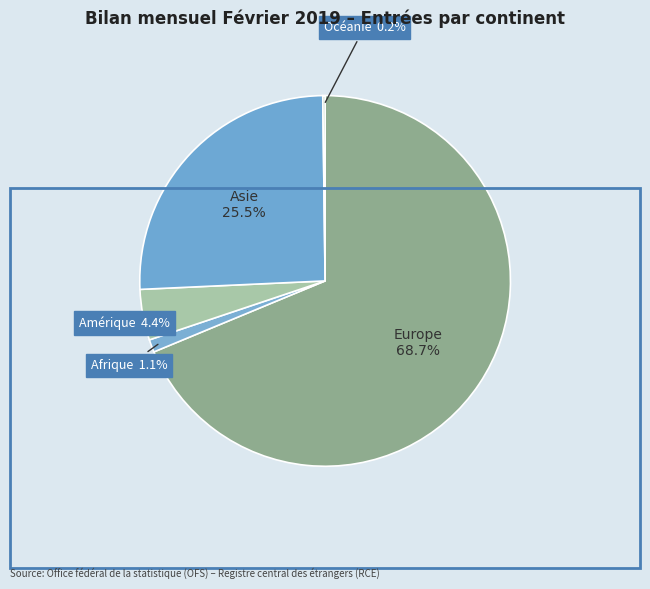

Is there any slice that represents more than half of the pie?

Yes